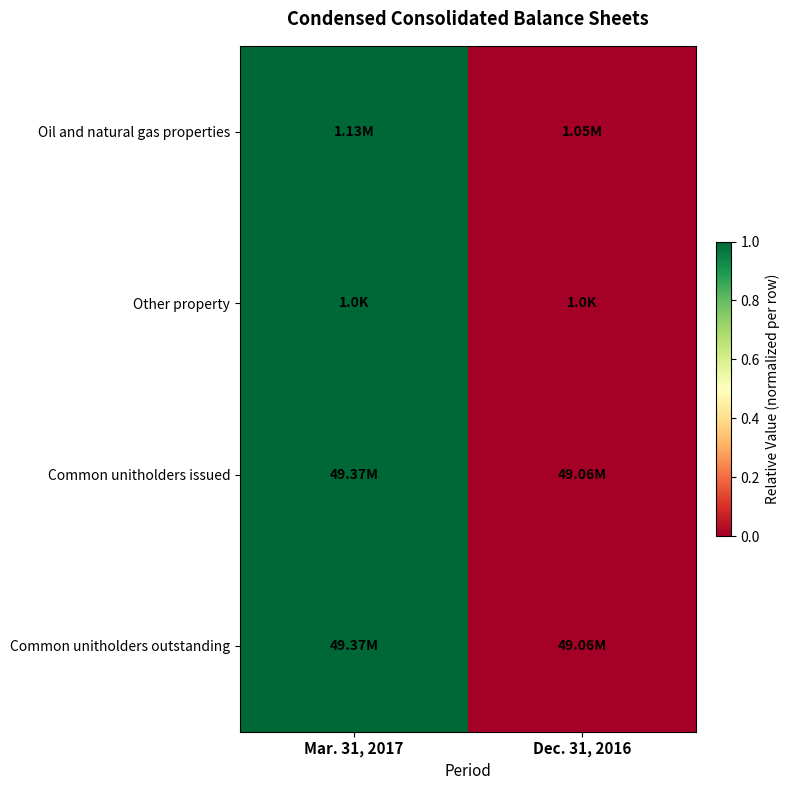

Between Dec. 31, 2016 and Mar. 31, 2017, which is larger?

Mar. 31, 2017